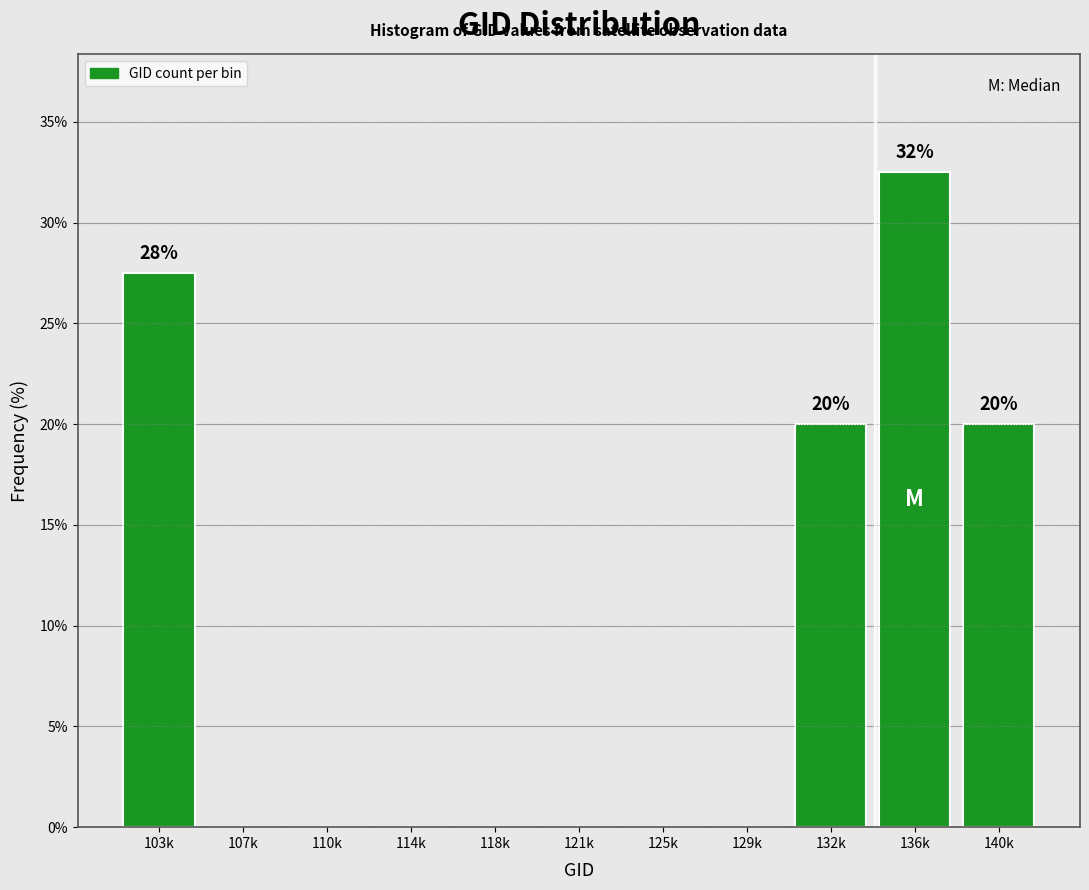

Reading right to left, list all the values displayed in this chart.

140k=20.0	136k=32.5	132k=20.0	129k=0.0	125k=0.0	121k=0.0	118k=0.0	114k=0.0	110k=0.0	107k=0.0	103k=27.5